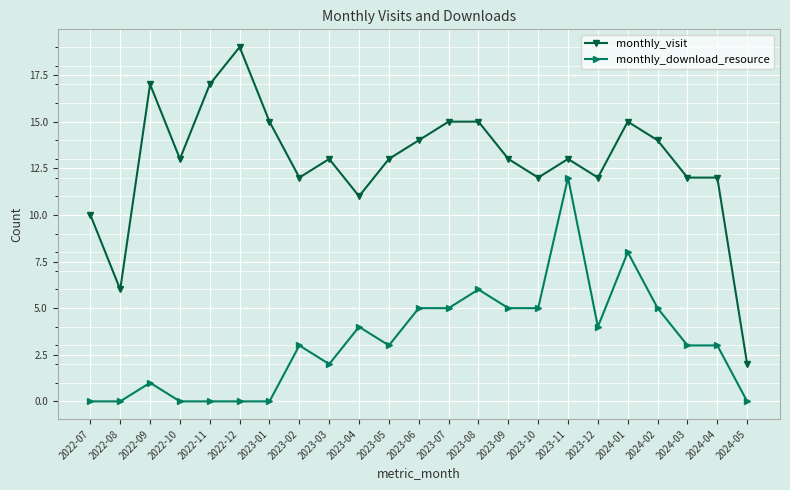

What are all the series names shown in the legend?

monthly_visit, monthly_download_resource